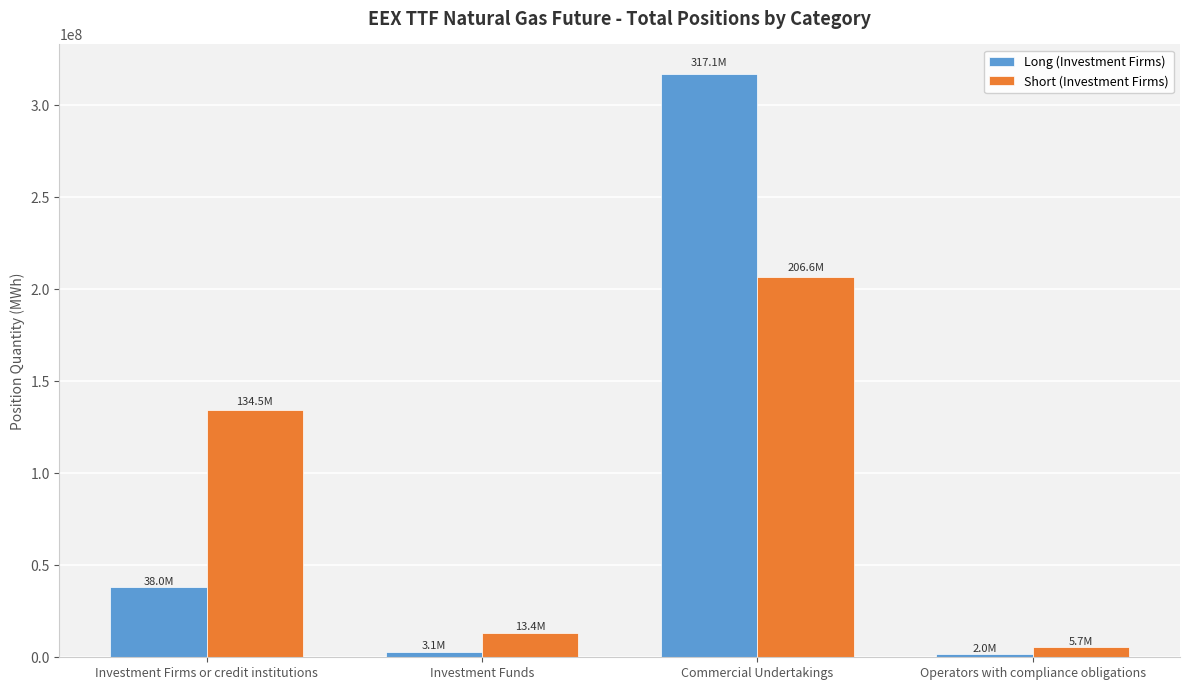

What is the total value across all series at Commercial Undertakings?

523775312